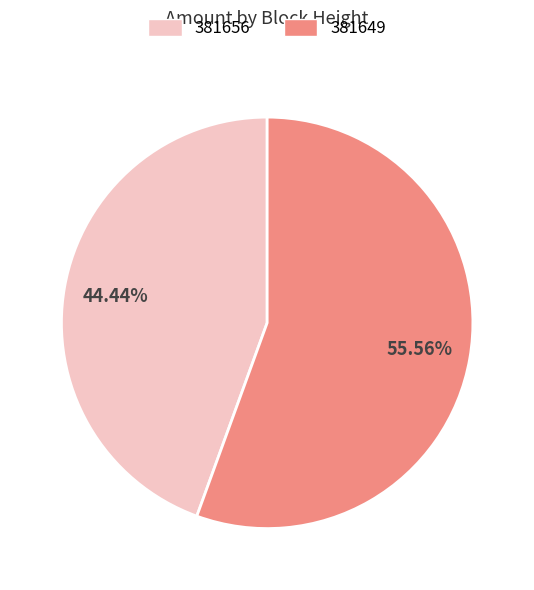

Is it true that 381649 is 48% of the pie?

False